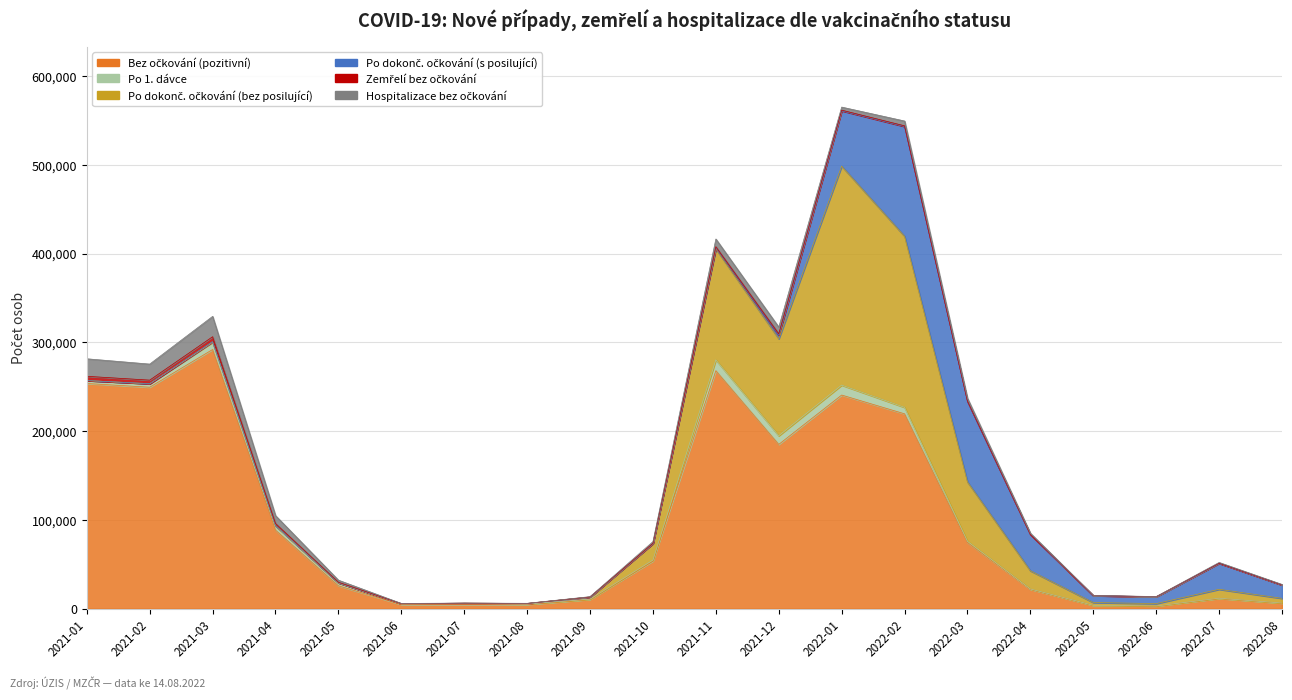

After their last crossing, which series has the higher values: Zemřelí bez očkování or Po 1. dávce?

Po 1. dávce